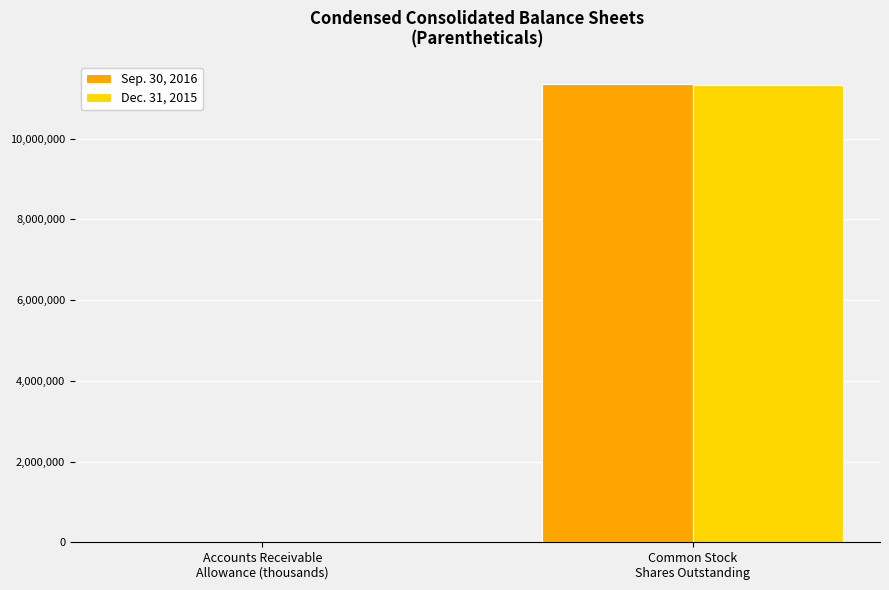

Count the Dec. 31, 2015 values in the range 1864 to 11341150.

2